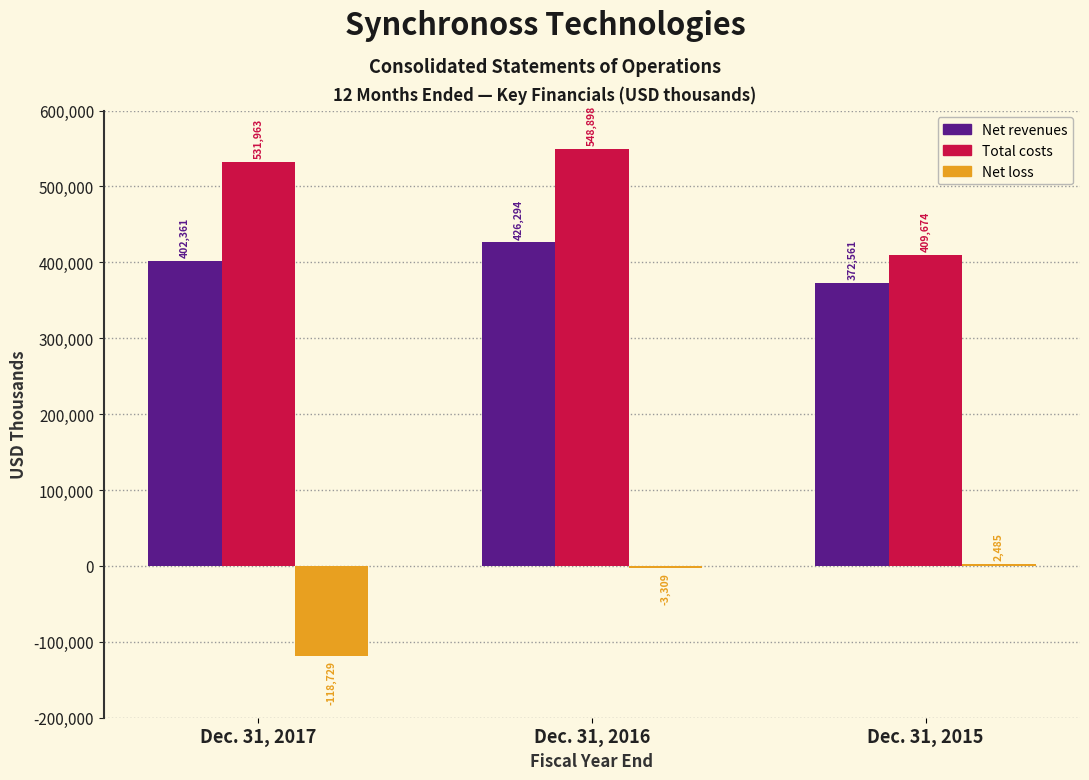

Reading left to right, transcribe all the data shown in this chart.

Net revenues: Dec. 31, 2017=402361	Dec. 31, 2016=426294	Dec. 31, 2015=372561
Total costs: Dec. 31, 2017=531963	Dec. 31, 2016=548898	Dec. 31, 2015=409674
Net loss: Dec. 31, 2017=-118729	Dec. 31, 2016=-3309	Dec. 31, 2015=2485